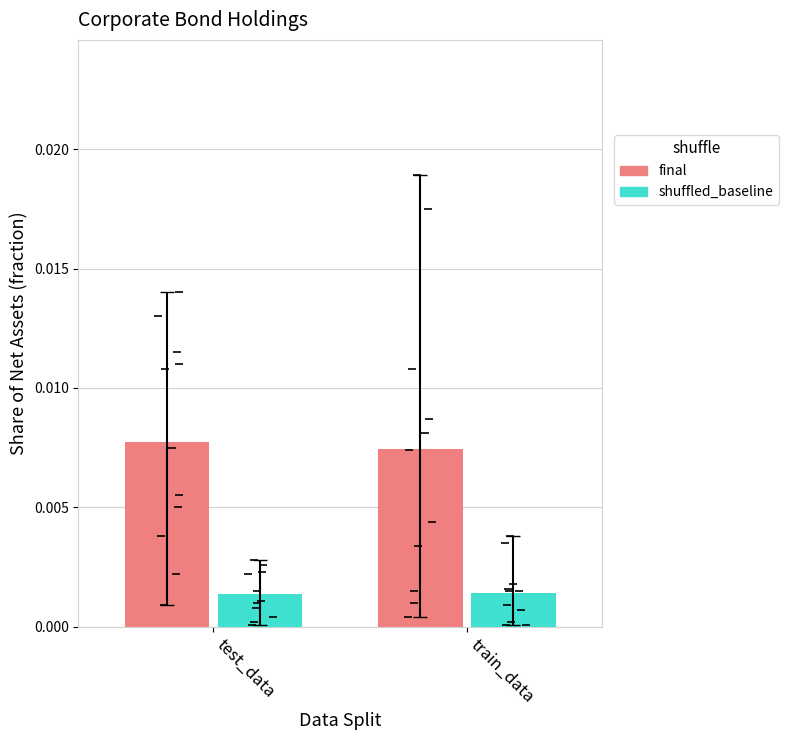

At 12, list the series in order from largest to smallest.

final, shuffled_baseline